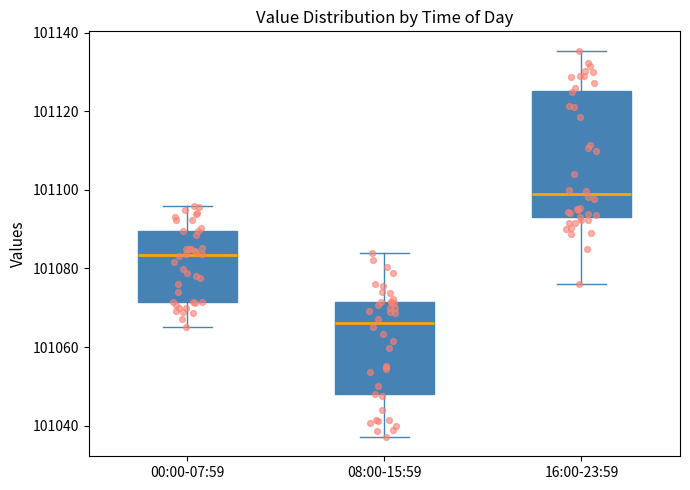

Where does the upper whisker of the box for 16:00-23:59 end on the y-axis? The values are not printed on the chart, so give them approximately, as read against the axis.

101136